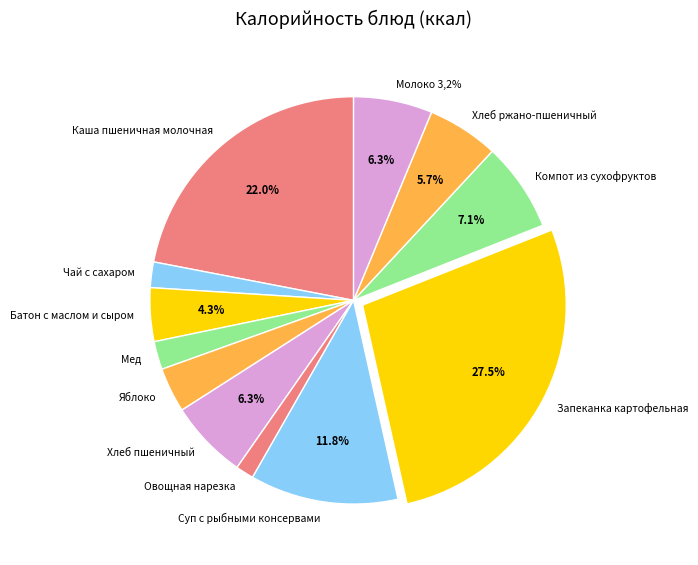

Which slice is the largest?

Запеканка картофельная